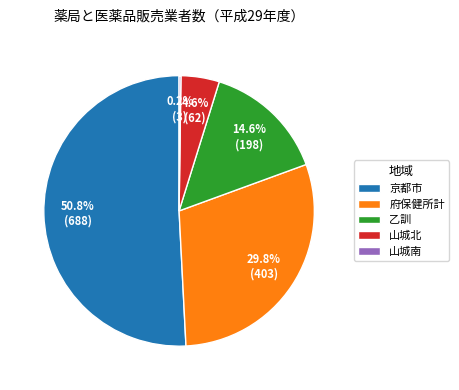

To the nearest percent, what is the difference between the largest and smallest slice percentages?

51%